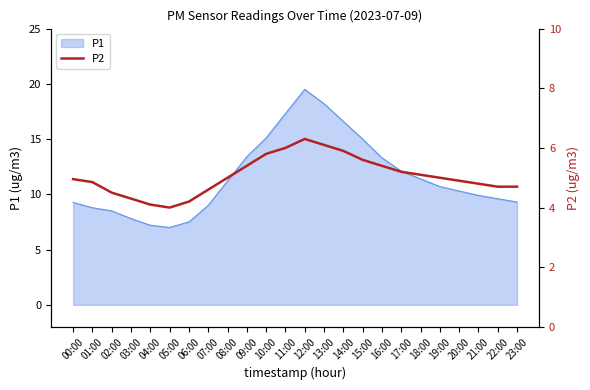

True or false: P1 has a value of 15.0 at 15:00.

True